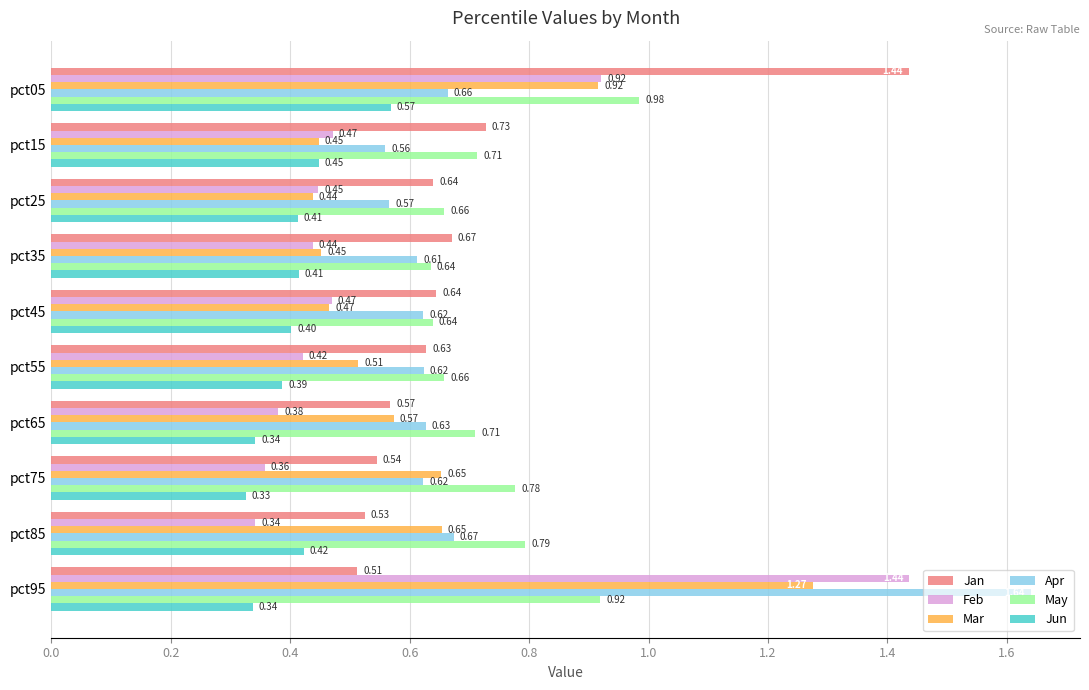

At pct25, list the series in order from largest to smallest.

May, Jan, Apr, Feb, Mar, Jun